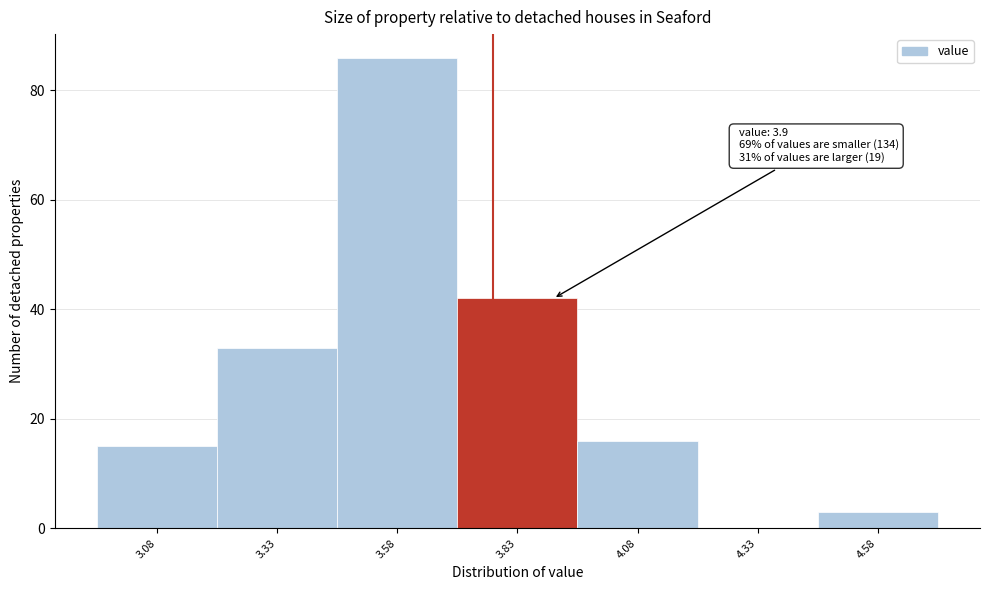

Reading left to right, list all the values displayed in this chart.

3.08=15	3.33=33	3.58=86	3.83=42	4.08=16	4.33=0	4.58=3